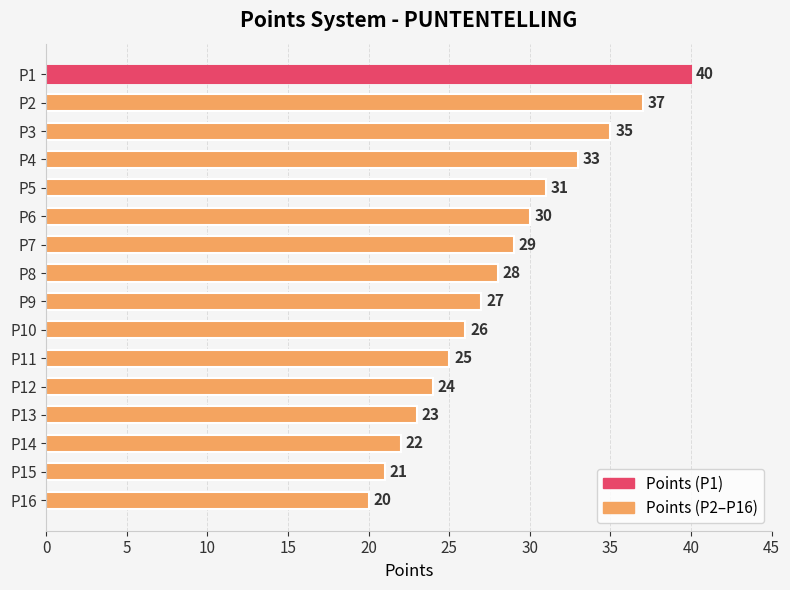

Which has a higher value, P11 or P6?

P6